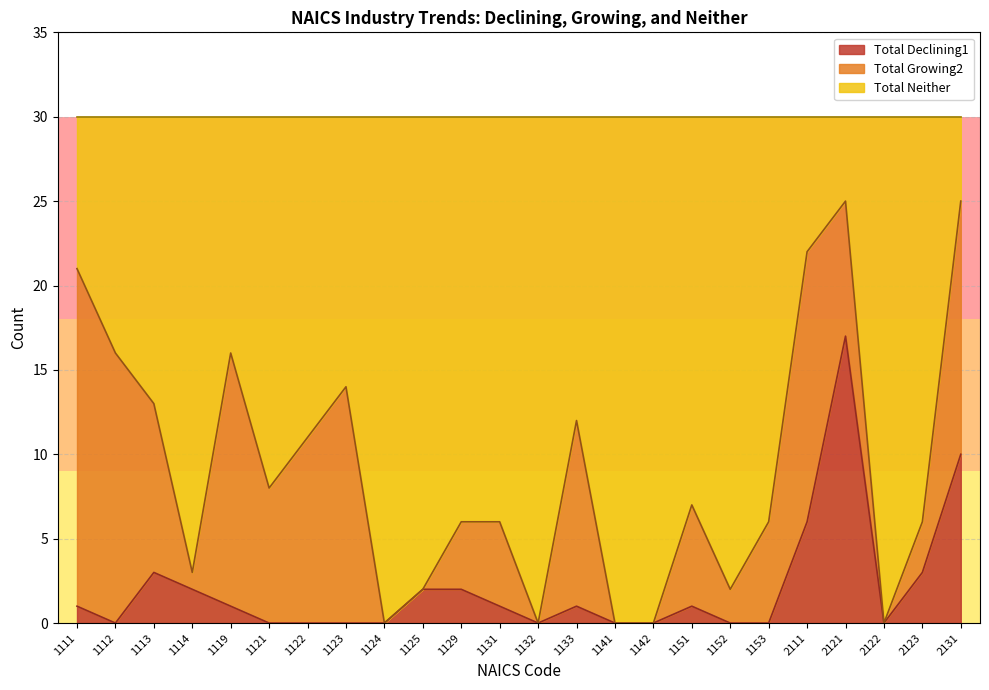

True or false: Total Declining1 has a value of 4 at 2131.

False